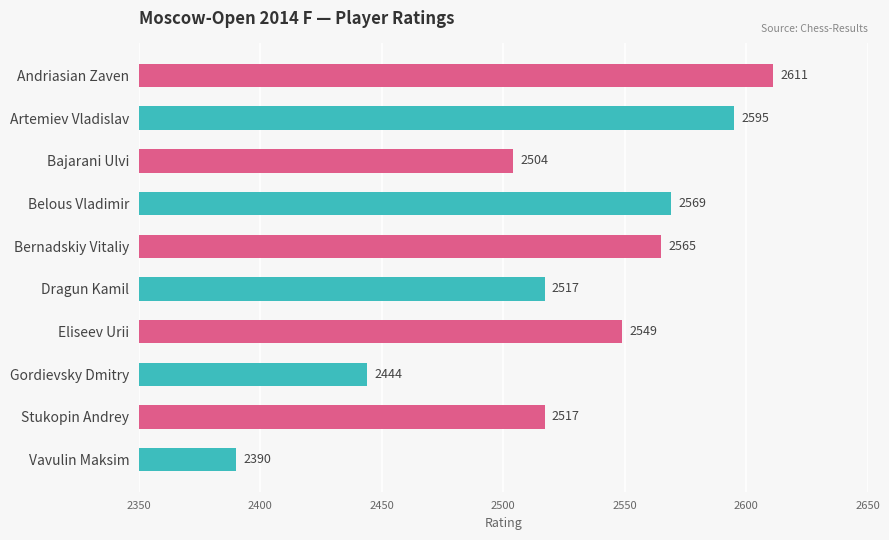

Reading top to bottom, extract all data points from this chart.

Andriasian Zaven=2611	Artemiev Vladislav=2595	Bajarani Ulvi=2504	Belous Vladimir=2569	Bernadskiy Vitaliy=2565	Dragun Kamil=2517	Eliseev Urii=2549	Gordievsky Dmitry=2444	Stukopin Andrey=2517	Vavulin Maksim=2390